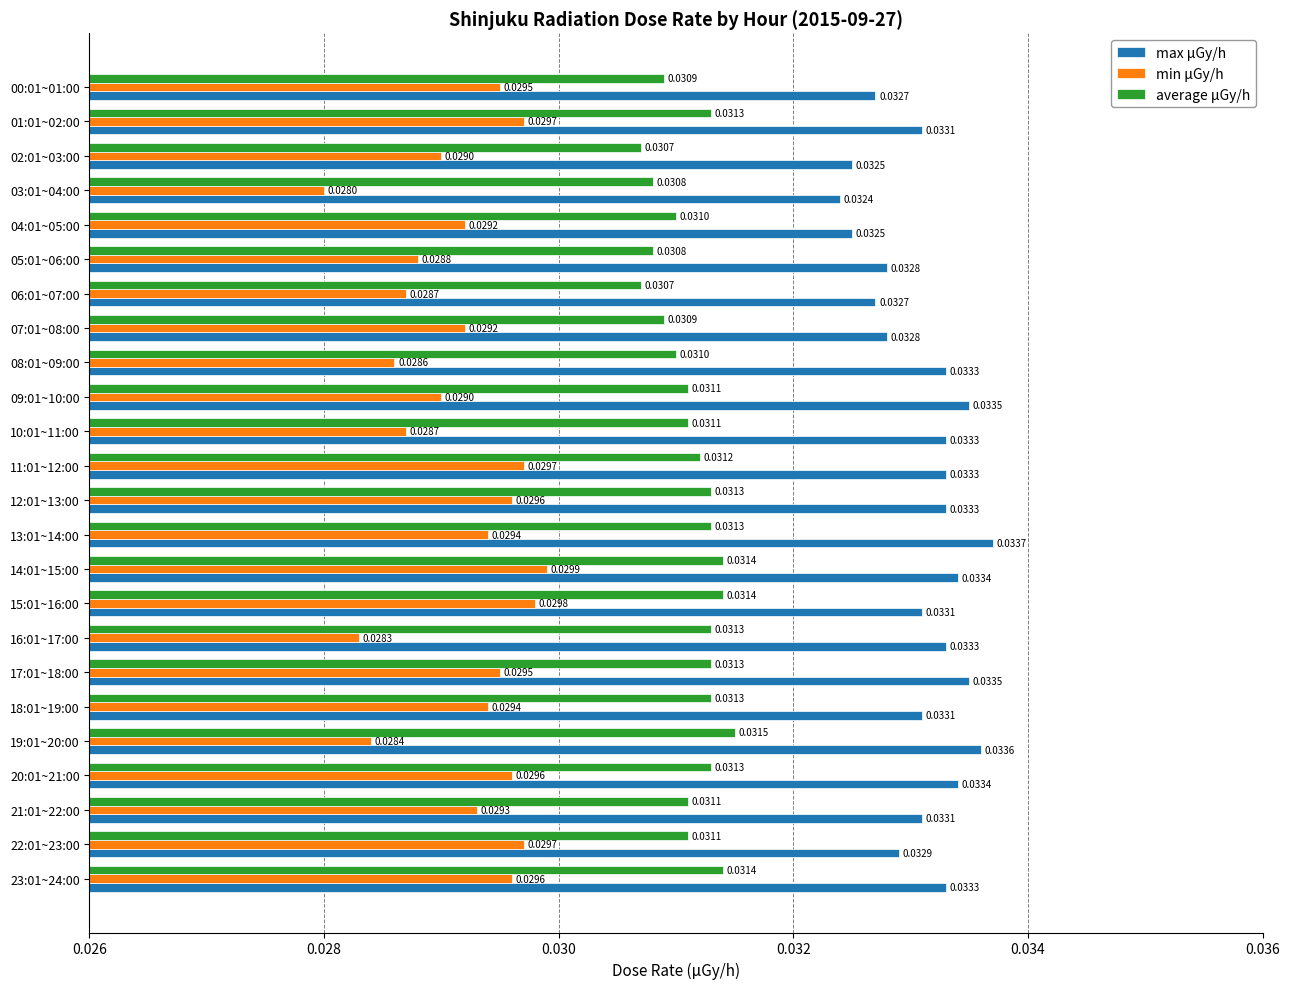

List the series in order of their overall mean, lowest first.

min μGy/h, average μGy/h, max μGy/h